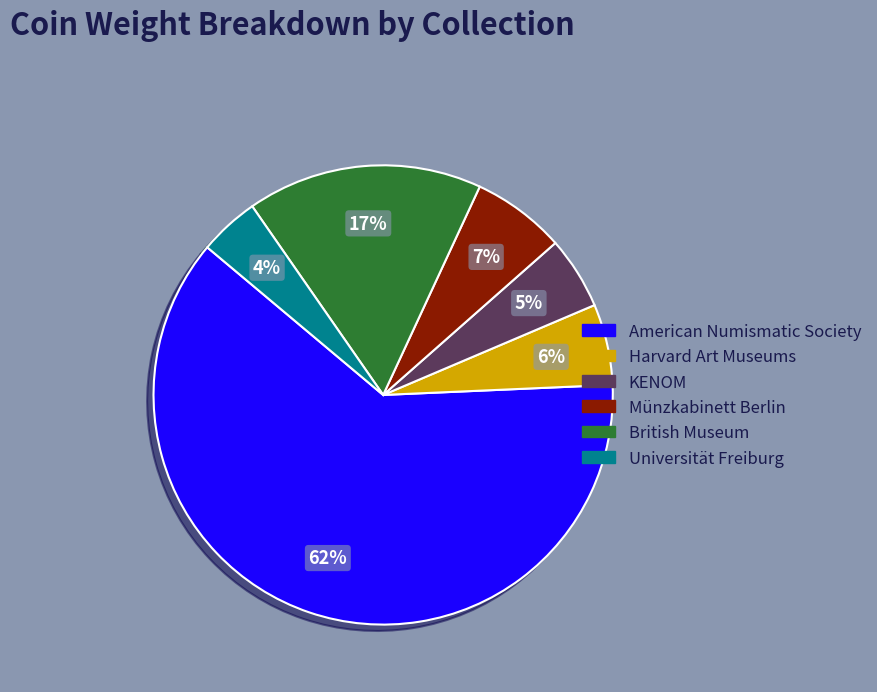

Is it true that Harvard Art Museums is 6% of the pie?

True